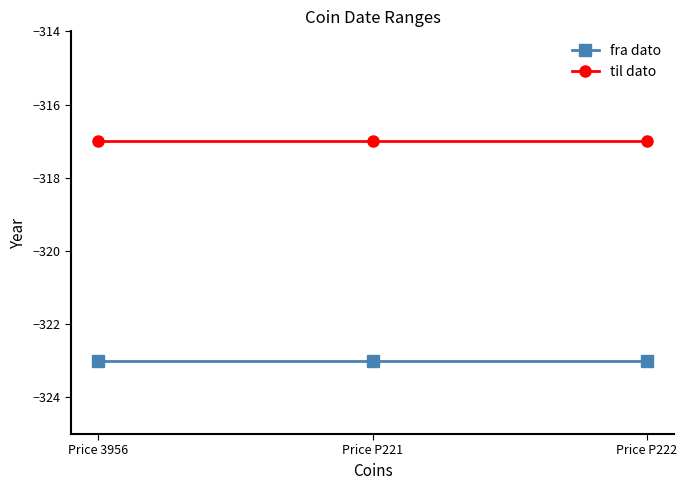

What is the average value of the fra dato series?

-323